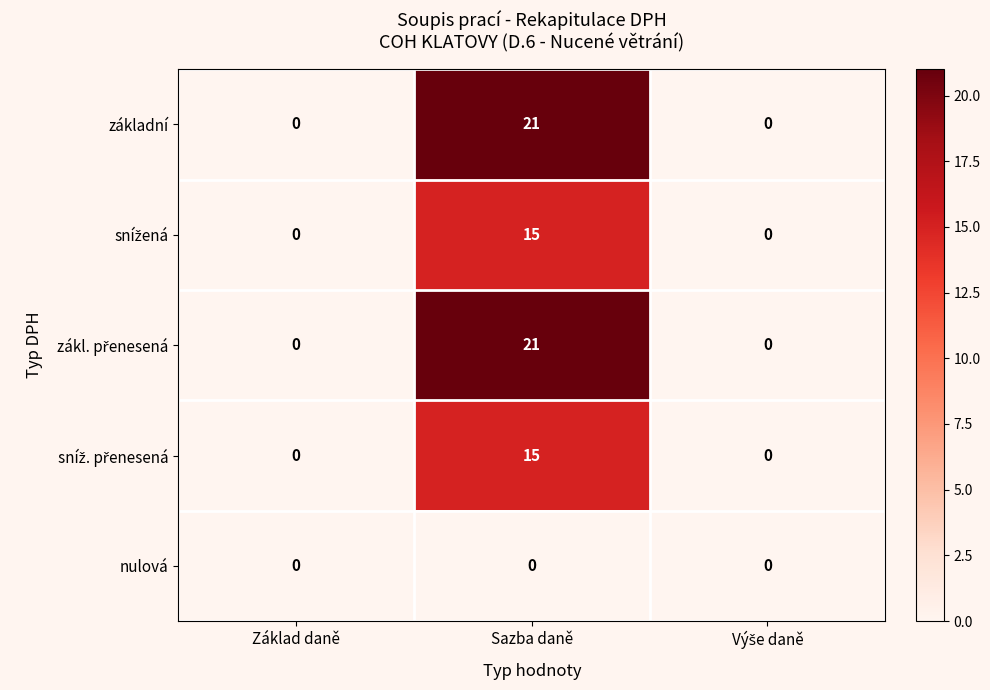

At which category is the sum across all series the highest?

Sazba daně